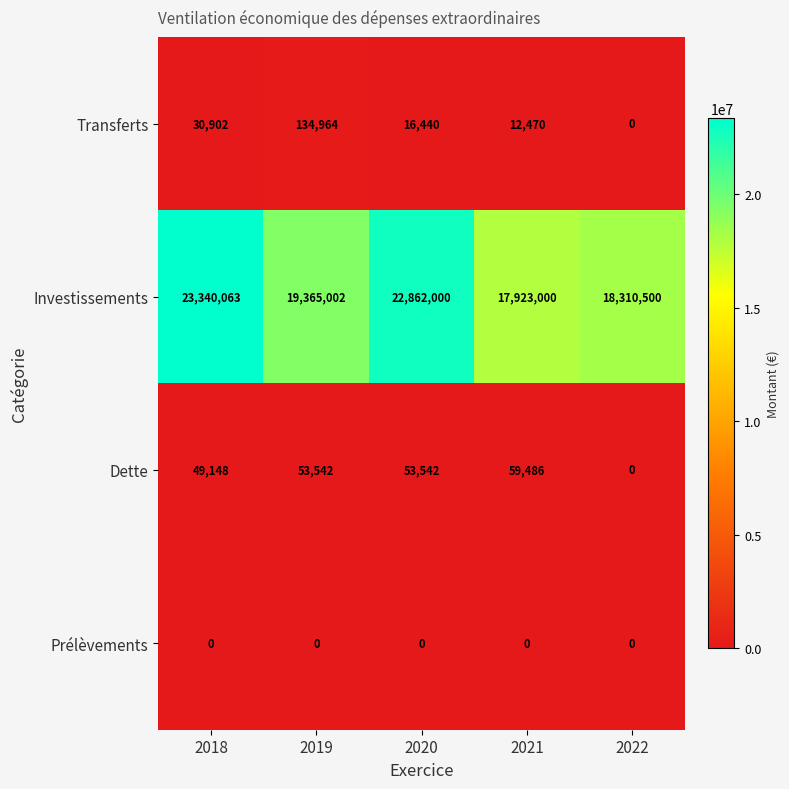

Reading left to right, what are all the values shown in this chart?

Transferts: 2018=30902	2019=134964	2020=16440	2021=12470	2022=0
Investissements: 2018=23340063	2019=19365002	2020=22862000	2021=17923000	2022=18310500
Dette: 2018=49148	2019=53542	2020=53542	2021=59486	2022=0
Prélèvements: 2018=0	2019=0	2020=0	2021=0	2022=0